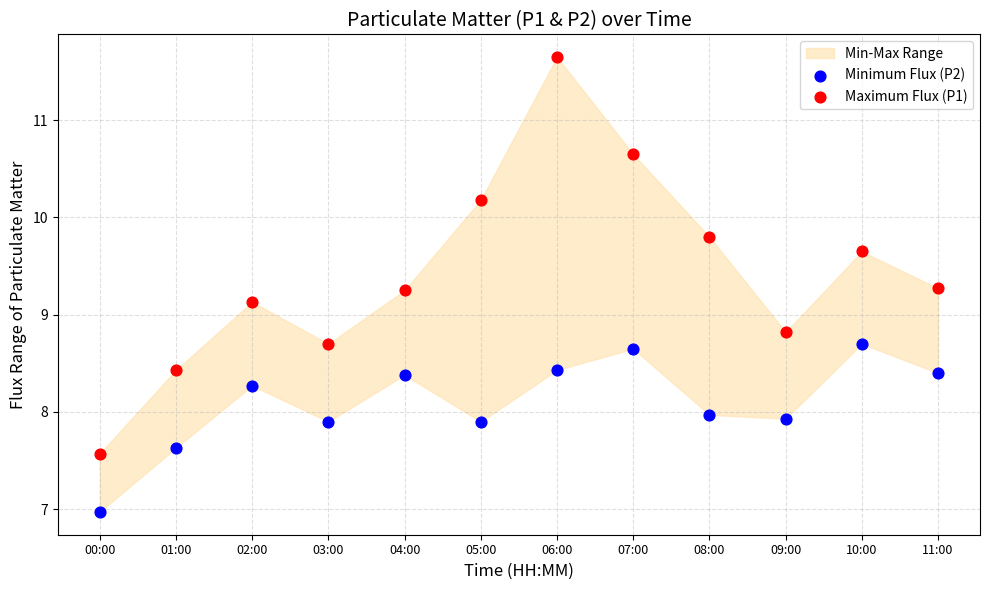

What is the X range (max minus min) for the scatter plot?

1.0